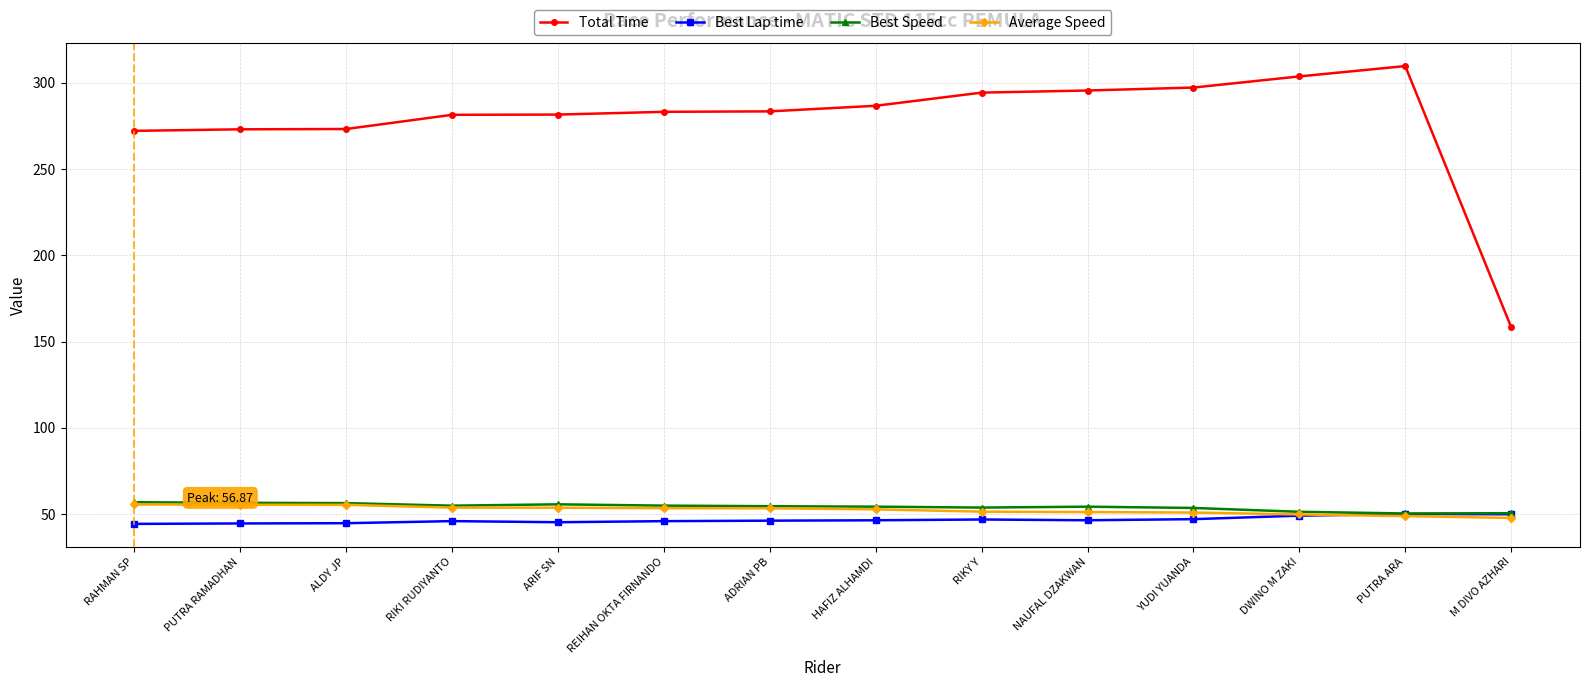

Which series has the largest range (max minus min)?

Total Time